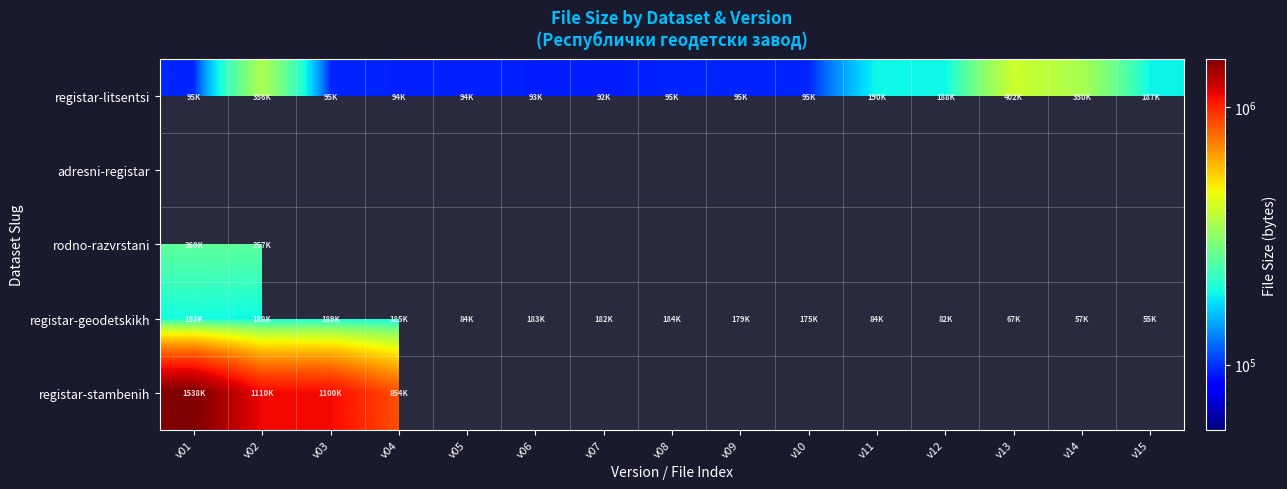

True or false: registar-stambenih has a value of 854957.0 at v04.

True